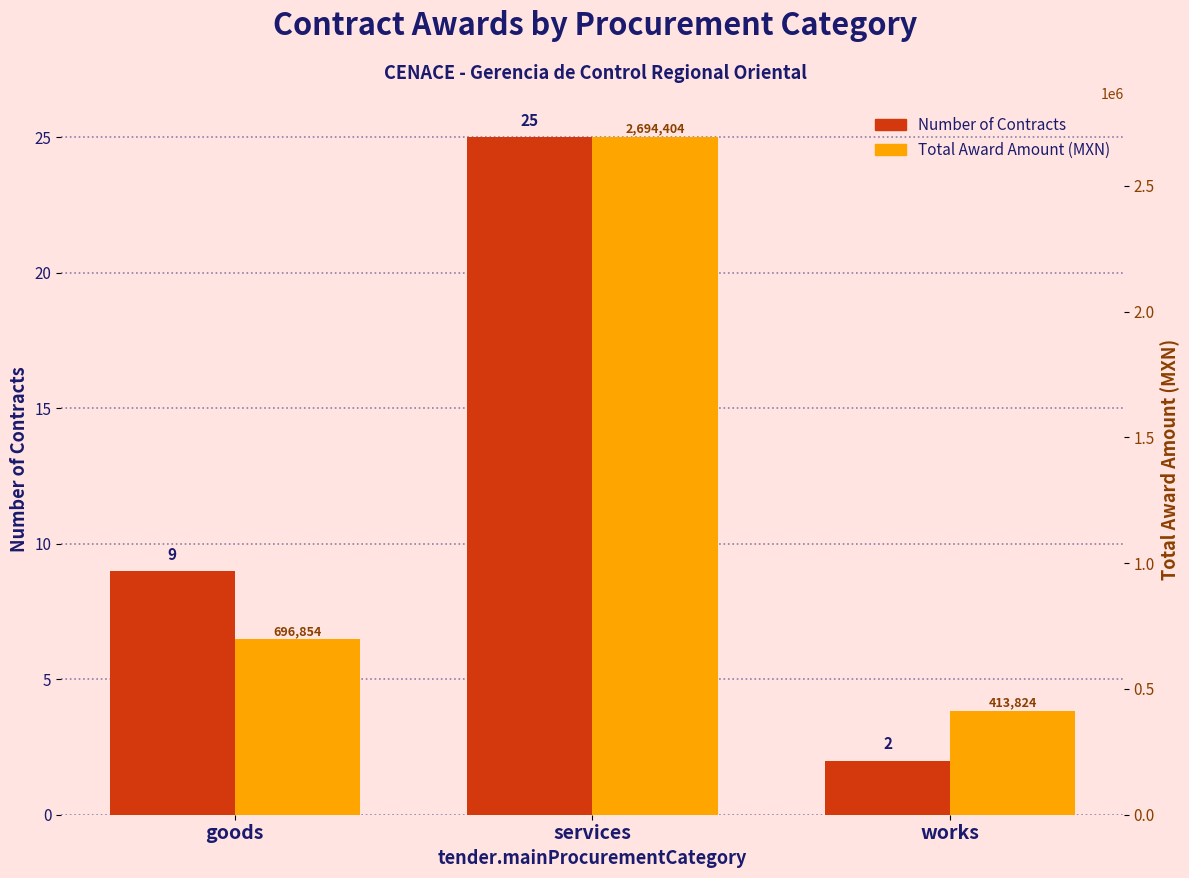

What is the difference between the Number of Contracts values at services and works?

23.0